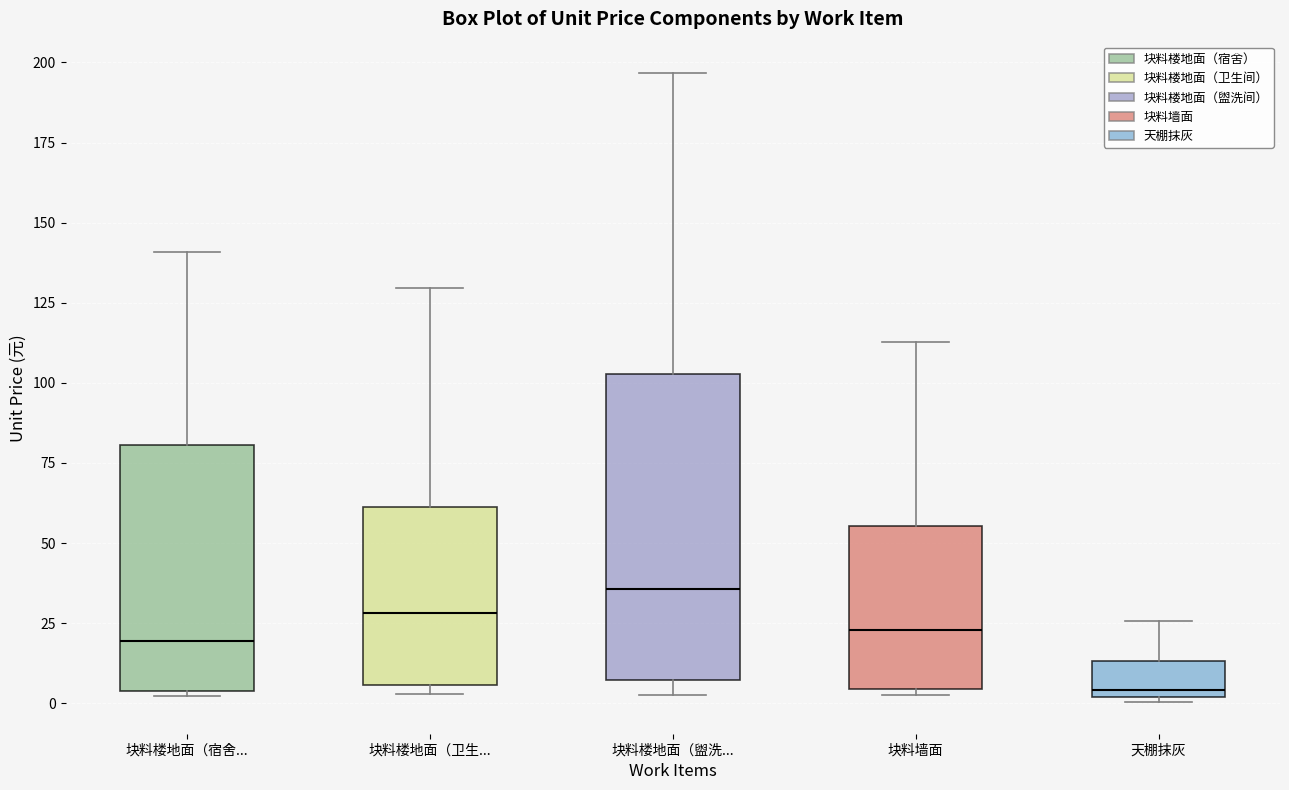

Which box has the lowest median line?

天棚抹灰